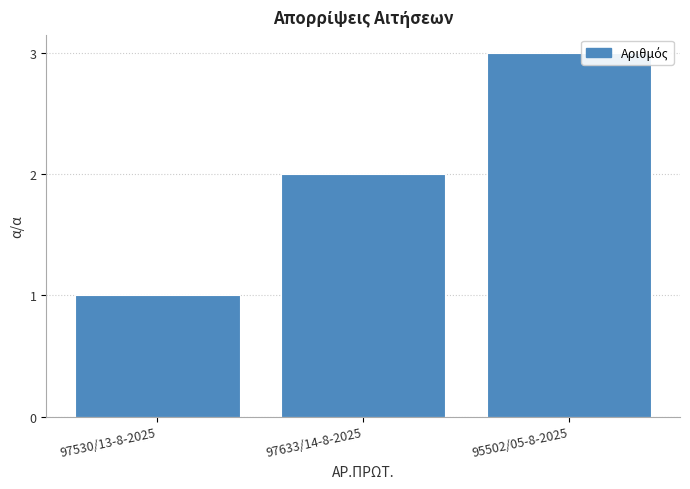

What is the change in value from 97633/14-8-2025 to 95502/05-8-2025?

+1